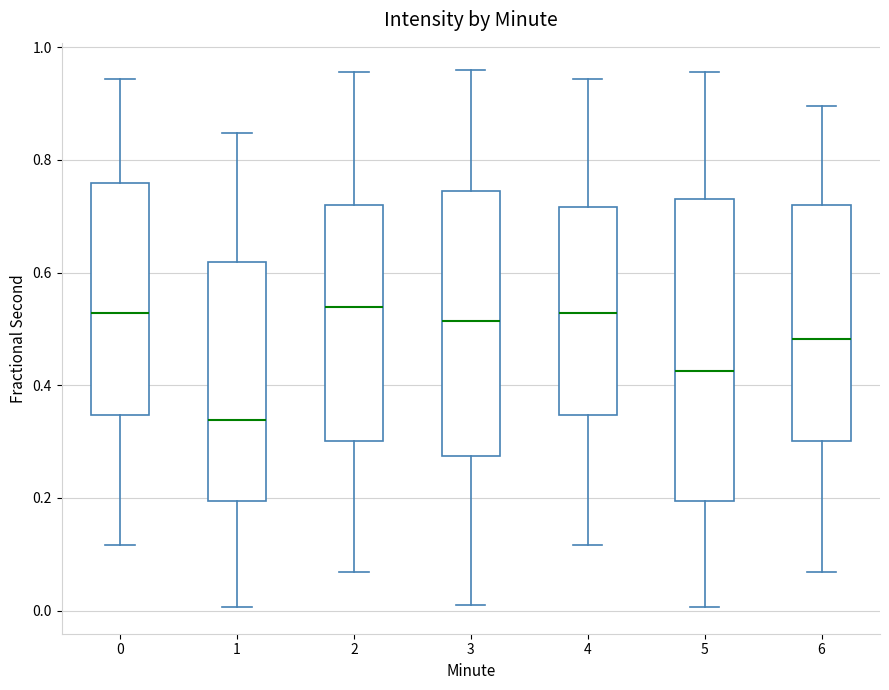

Which box is the tallest, from its lower edge to its upper edge?

5